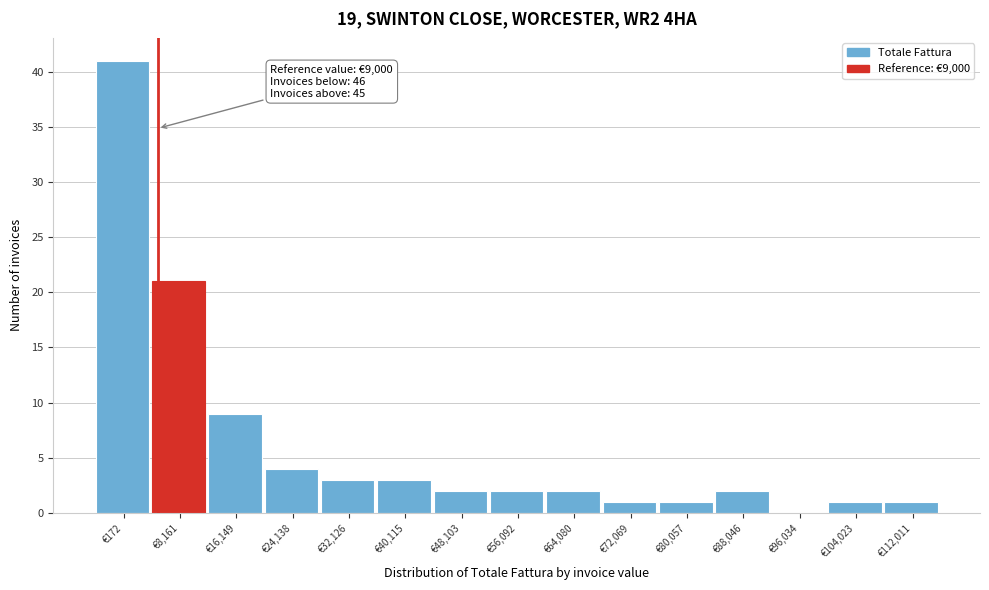

Reading right to left, list all the values displayed in this chart.

€112,011=1	€104,023=1	€96,034=0	€88,046=2	€80,057=1	€72,069=1	€64,080=2	€56,092=2	€48,103=2	€40,115=3	€32,126=3	€24,138=4	€16,149=9	€8,161=21	€172=41